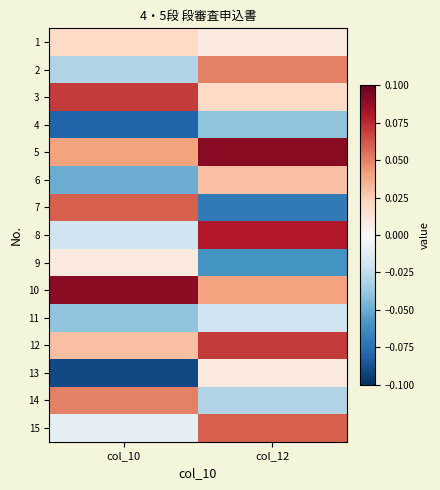

Which has a higher value, col_12 or col_10?

col_10